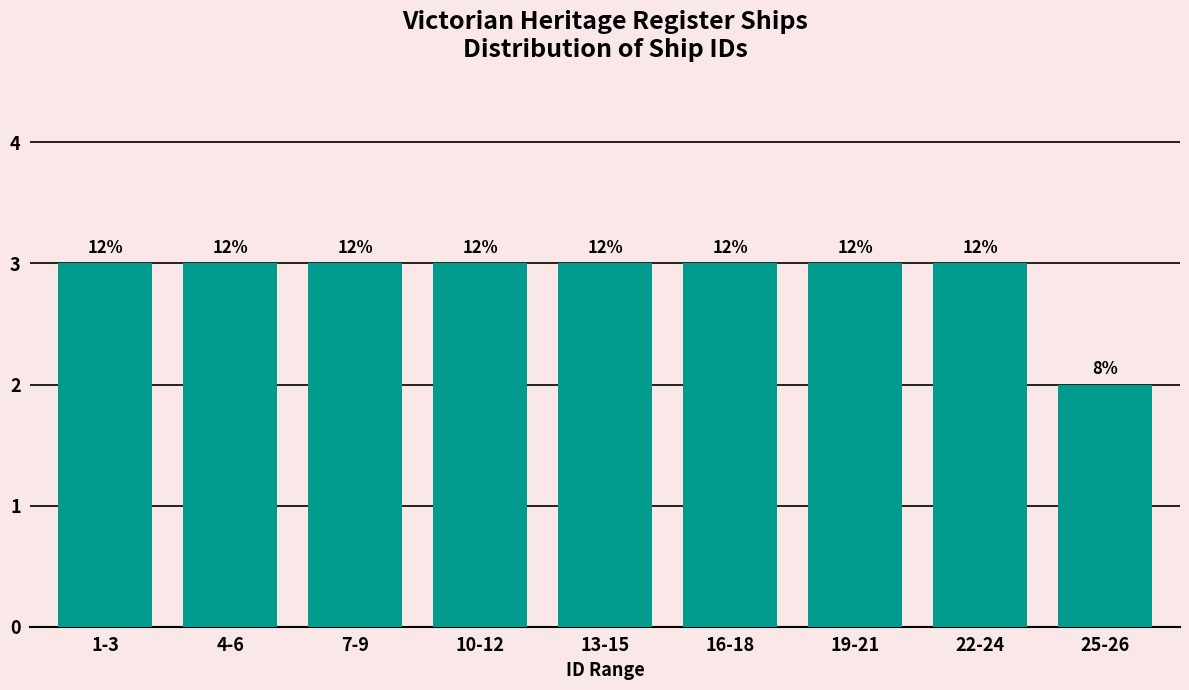

Are the bars horizontal?

No